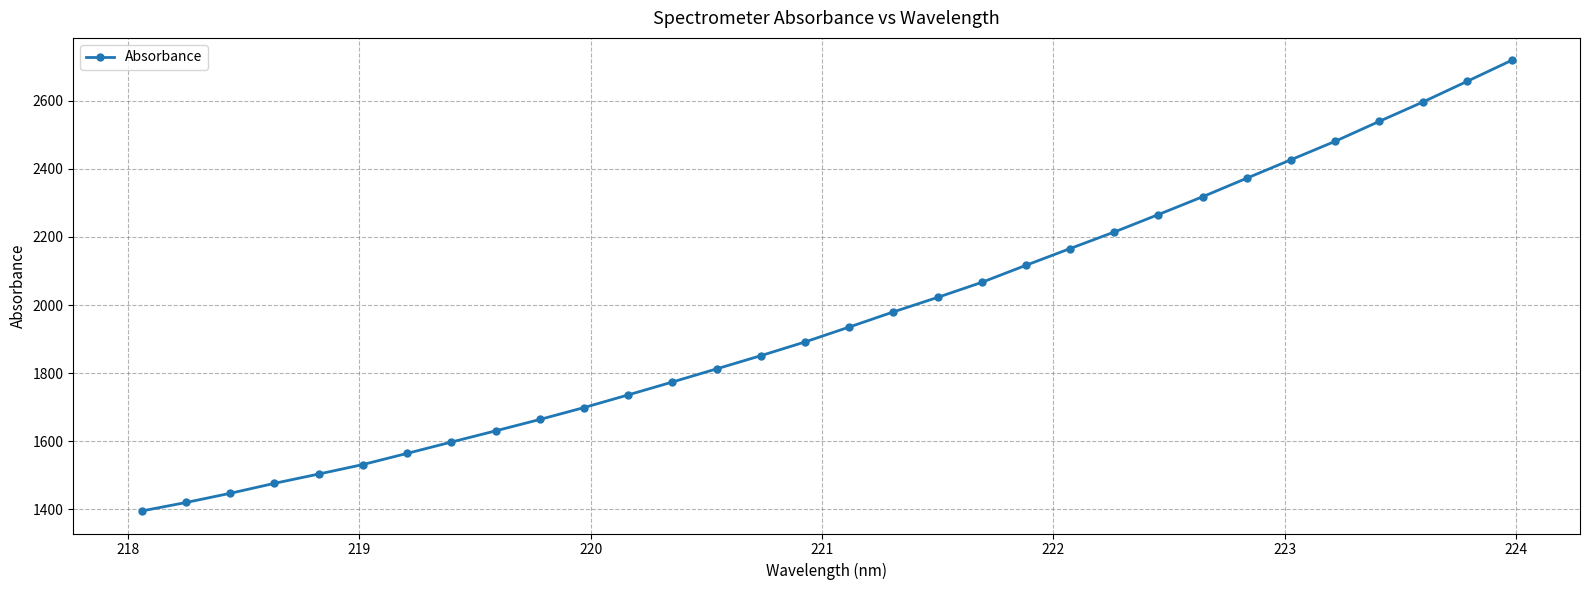

What is the value of the 19th point from the left?

2022.3